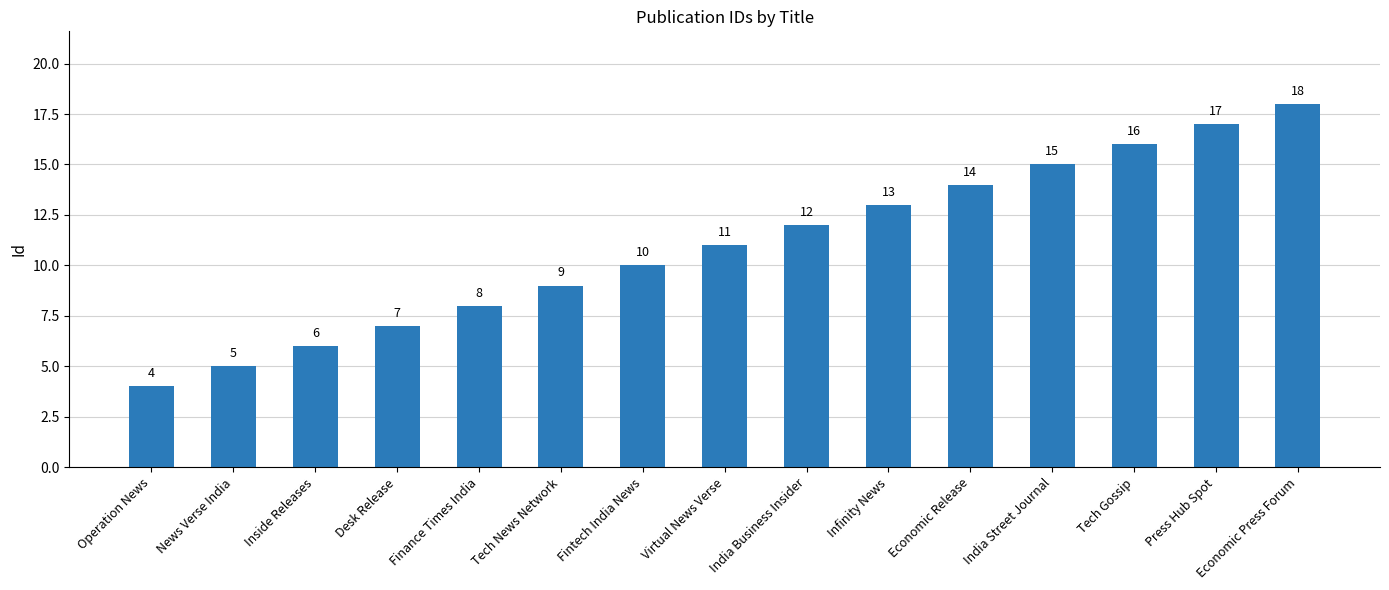

Is it true that the value at Tech News Network is 3?

False